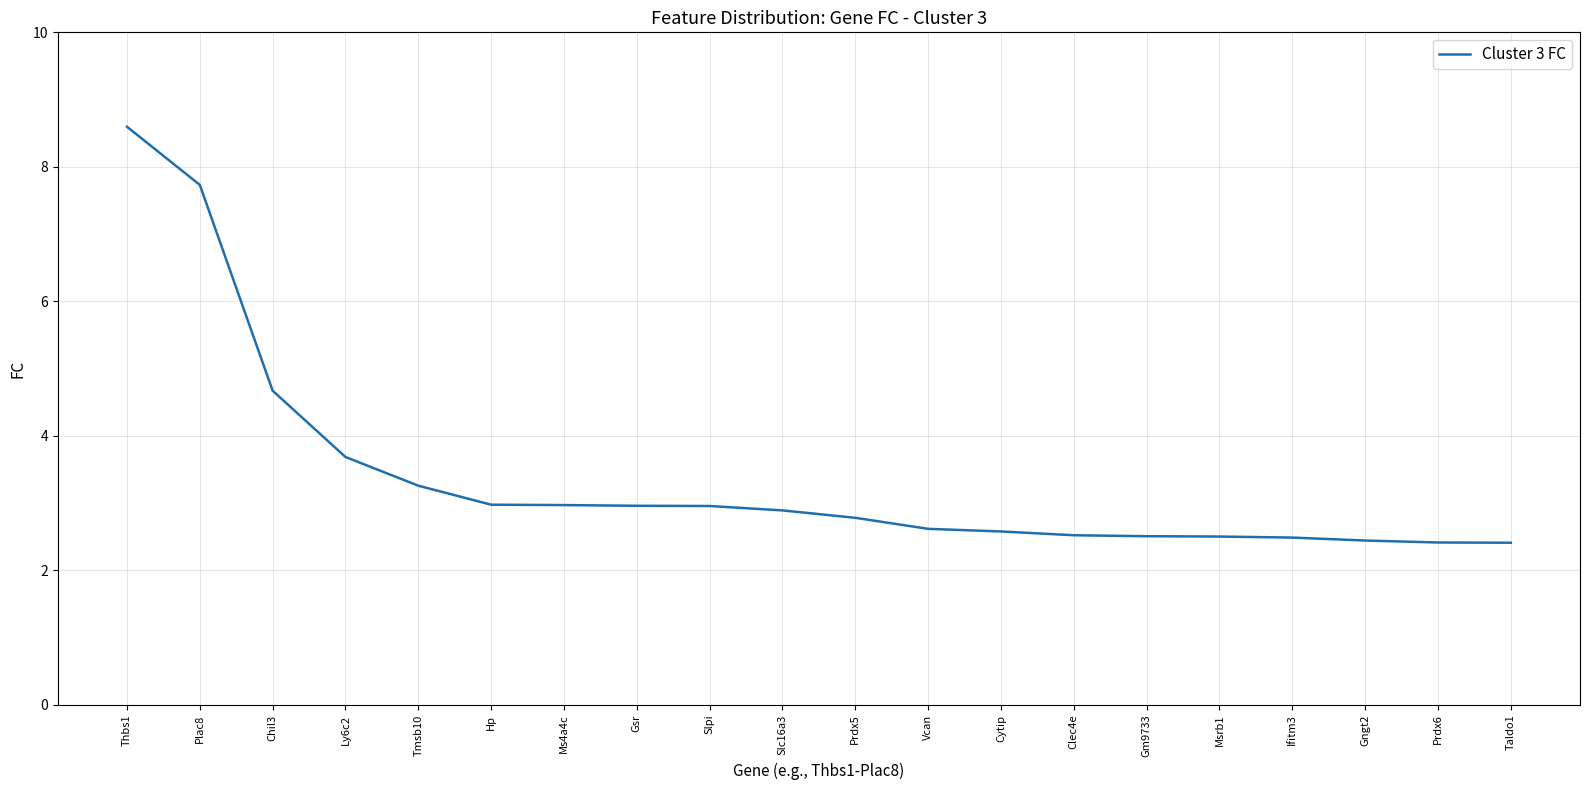

Is it true that the value at Cytip is 4.1?

False